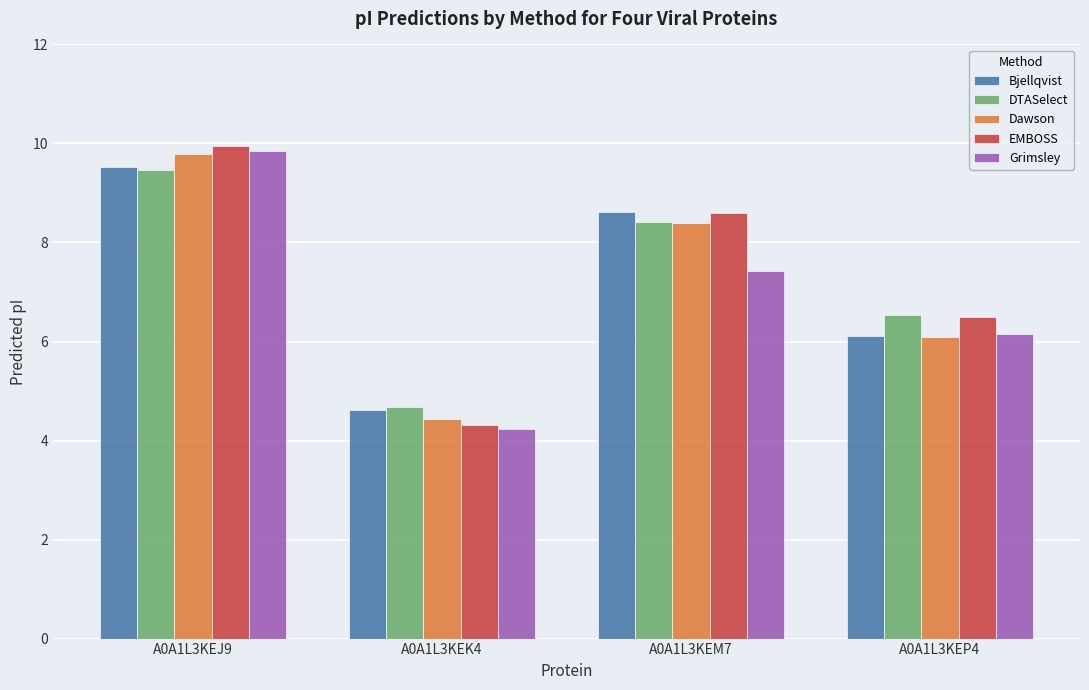

What are all the series names shown in the legend?

Bjellqvist, DTASelect, Dawson, EMBOSS, Grimsley